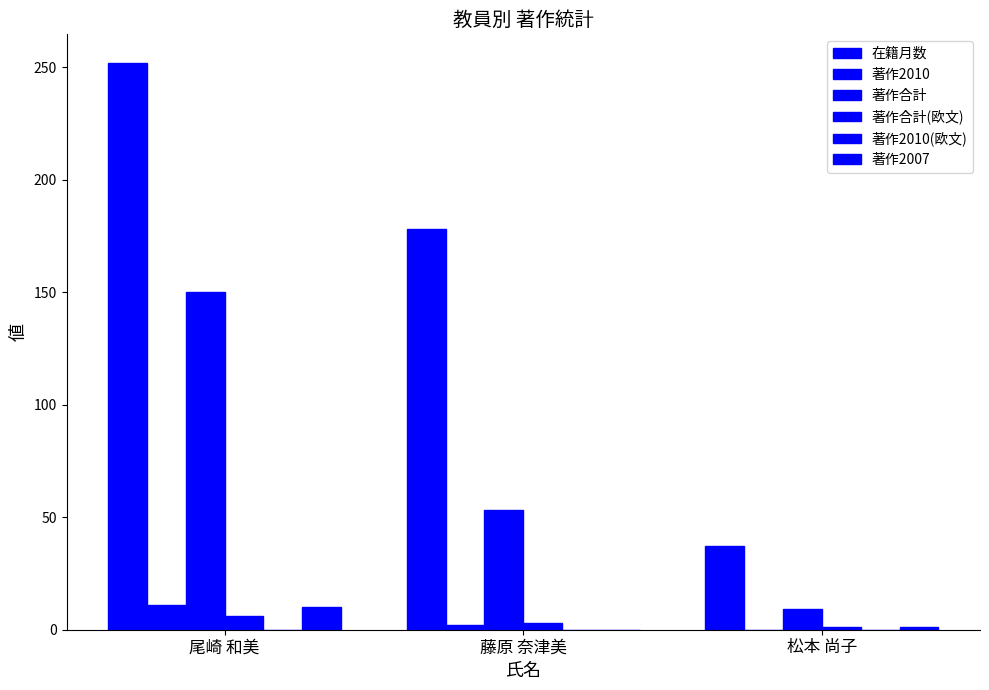

Is it true that 著作合計(欧文) equals 4 at 藤原 奈津美?

False